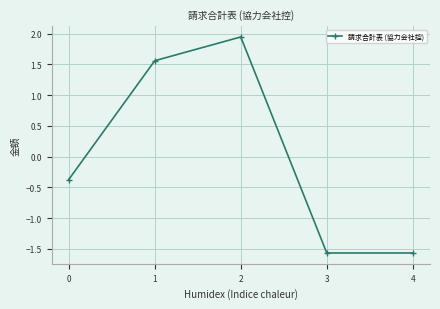

The chart shows a value of -2.7 at 4. True or false?

False